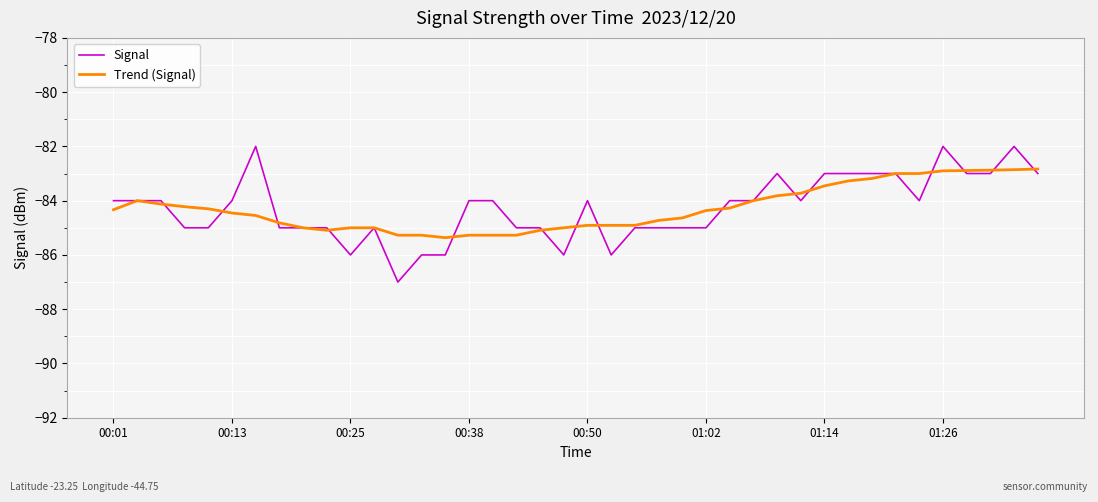

Which series has the widest spread of values?

Signal